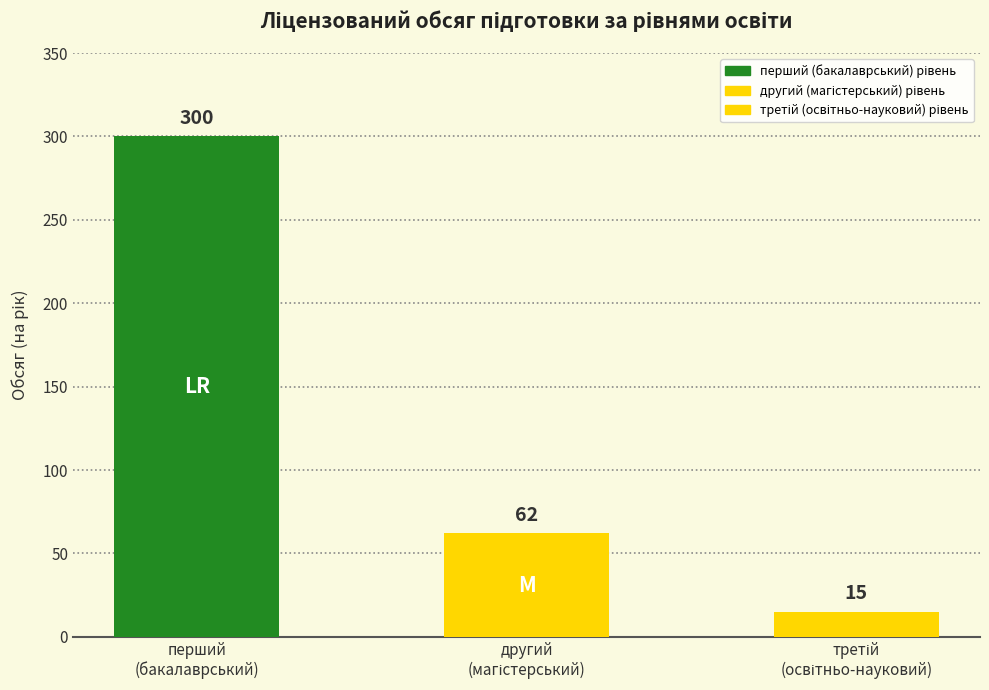

What is the ratio of the value at другий (магістерський) рівень to the value at третій (освітньо-науковий) рівень?

4.1